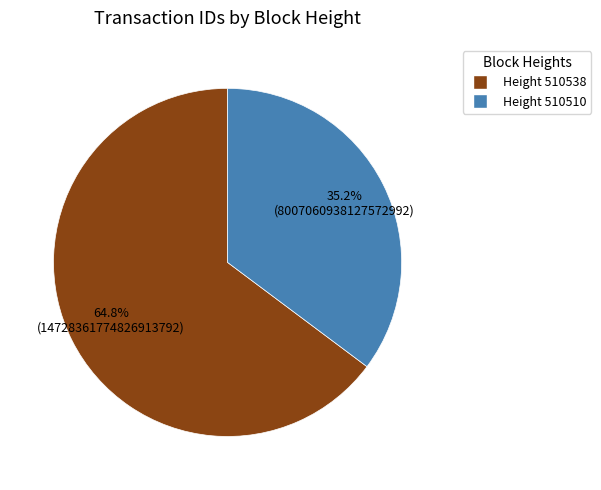

Is there a majority slice in this chart?

Yes